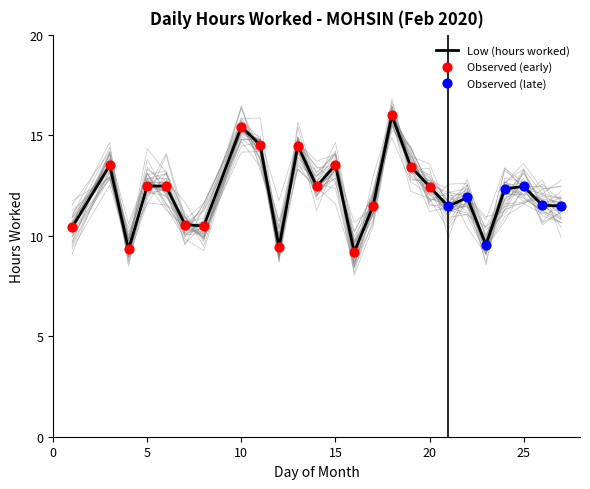

Between 3 and 7, which is larger?

3